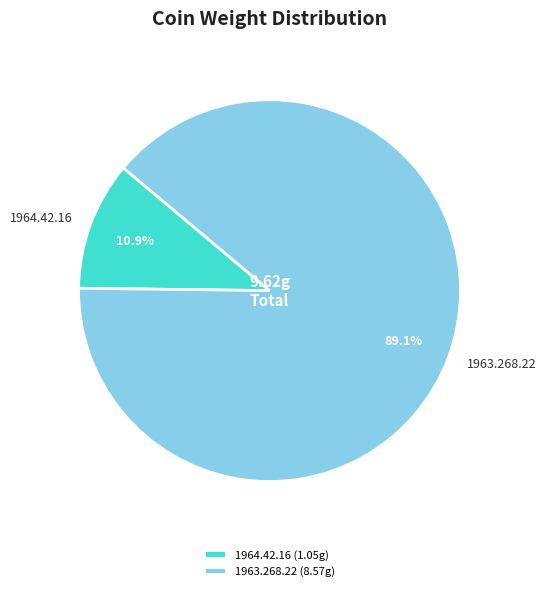

Is it true that 1964.42.16 is 11% of the pie?

True